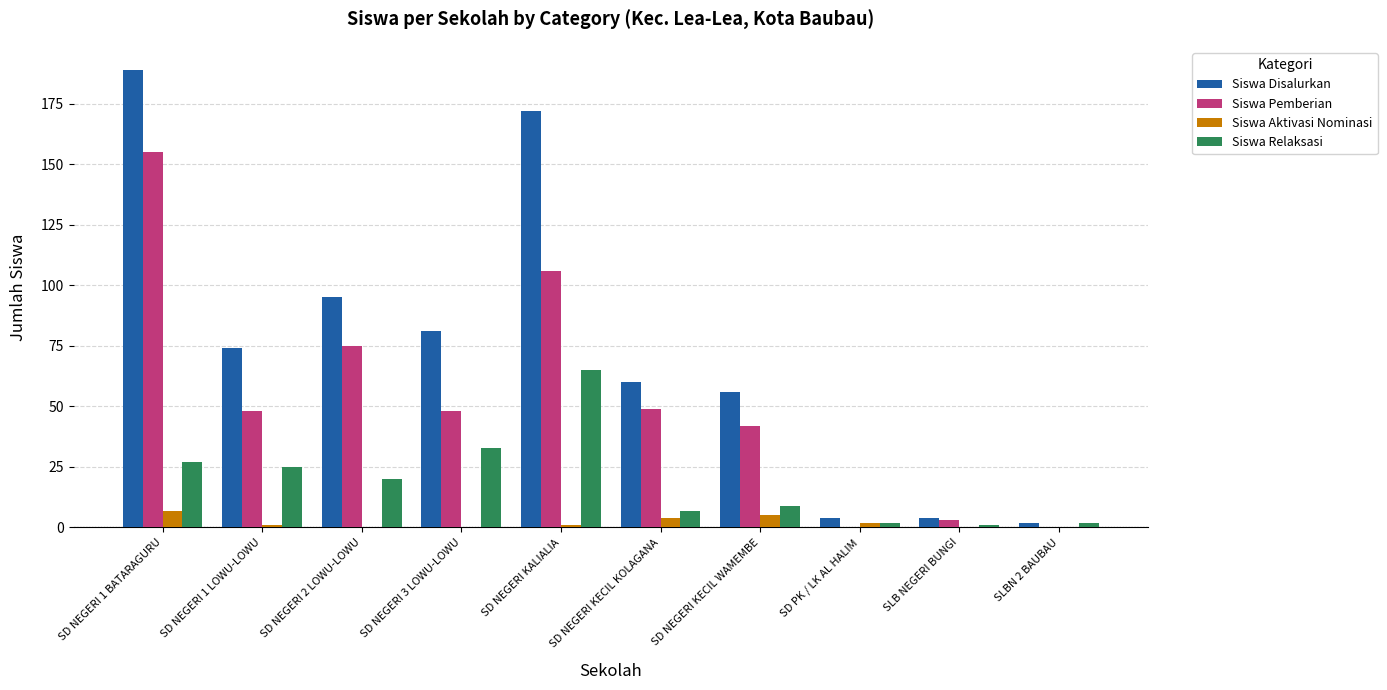

Reading left to right, transcribe all the data shown in this chart.

Siswa Disalurkan: 189	74	95	81	172	60	56	4	4	2
Siswa Pemberian: 155	48	75	48	106	49	42	0	3	0
Siswa Aktivasi Nominasi: 7	1	0	0	1	4	5	2	0	0
Siswa Relaksasi: 27	25	20	33	65	7	9	2	1	2